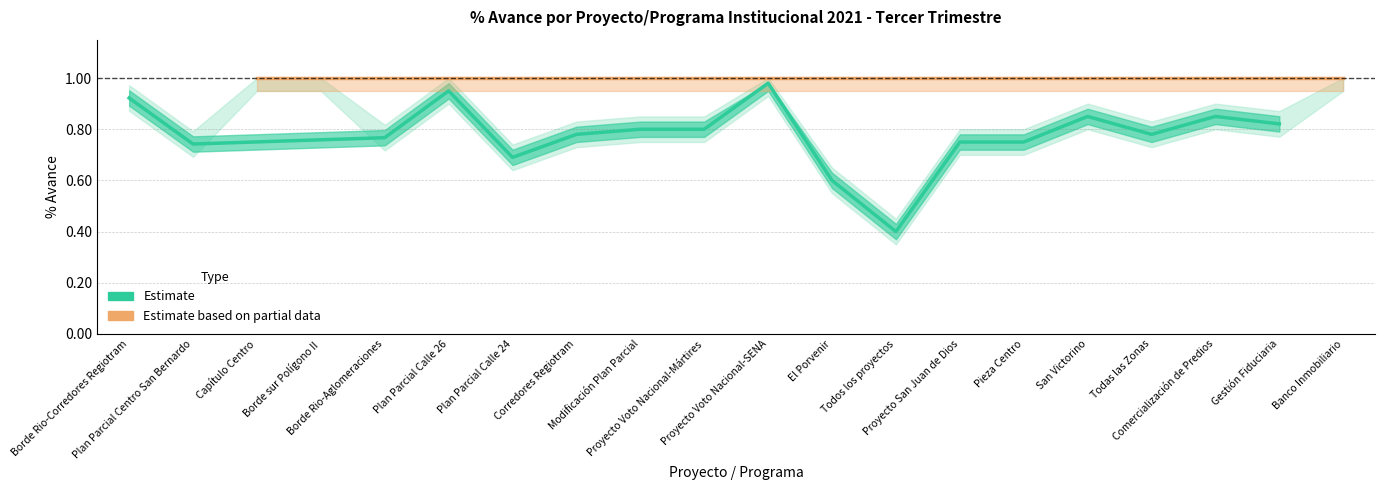

At which label does Upper bound reach its peak?

Capítulo Centro